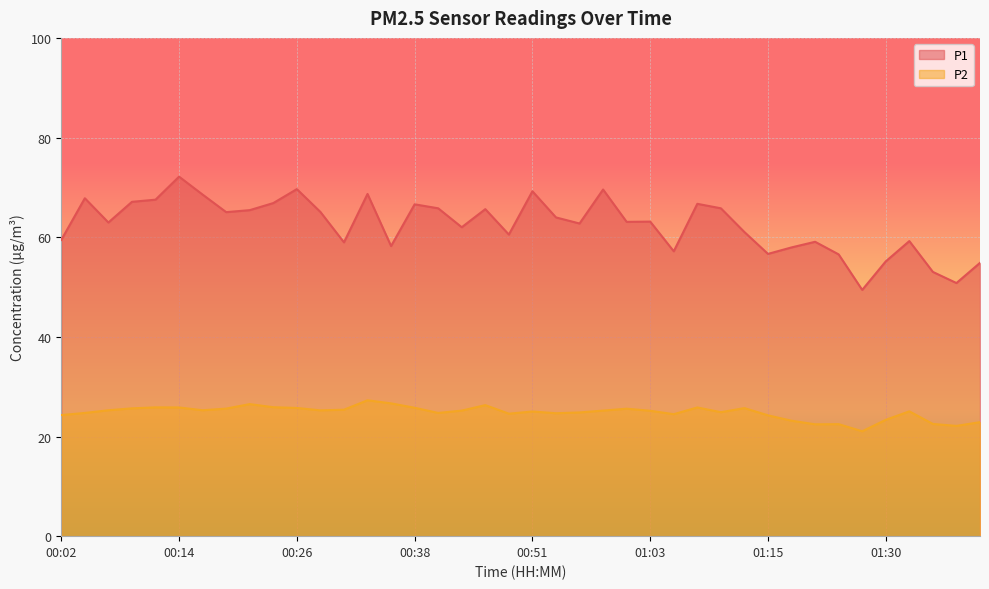

Reading left to right, extract all data points from this chart.

P1: 00:02=59.5	00:04=67.8	00:06=63.0	00:09=67.1	00:11=67.5	00:14=72.2	00:16=68.5	00:19=65.0	00:21=65.4	00:24=66.8	00:26=69.7	00:28=65.1	00:31=59.0	00:33=68.7	00:36=58.2	00:38=66.6	00:41=65.8	00:43=62.0	00:46=65.6	00:48=60.5	00:51=69.2	00:53=64.0	00:55=62.8	00:58=69.6	01:00=63.1	01:03=63.1	01:05=57.2	01:08=66.7	01:10=65.8	01:13=61.0	01:15=56.6	01:18=58.0	01:20=59.1	01:22=56.5	01:27=49.4	01:30=55.1	01:32=59.2	01:35=53.0	01:37=50.8	01:40=54.9
P2: 00:02=24.3	00:04=24.7	00:06=25.3	00:09=25.6	00:11=25.9	00:14=25.8	00:16=25.3	00:19=25.6	00:21=26.5	00:24=25.9	00:26=25.7	00:28=25.2	00:31=25.4	00:33=27.3	00:36=26.6	00:38=25.8	00:41=24.7	00:43=25.2	00:46=26.3	00:48=24.6	00:51=25.0	00:53=24.7	00:55=24.8	00:58=25.2	01:00=25.6	01:03=25.2	01:05=24.5	01:08=25.8	01:10=24.9	01:13=25.7	01:15=24.2	01:18=23.2	01:20=22.4	01:22=22.5	01:27=21.1	01:30=23.4	01:32=25.1	01:35=22.5	01:37=22.1	01:40=22.9